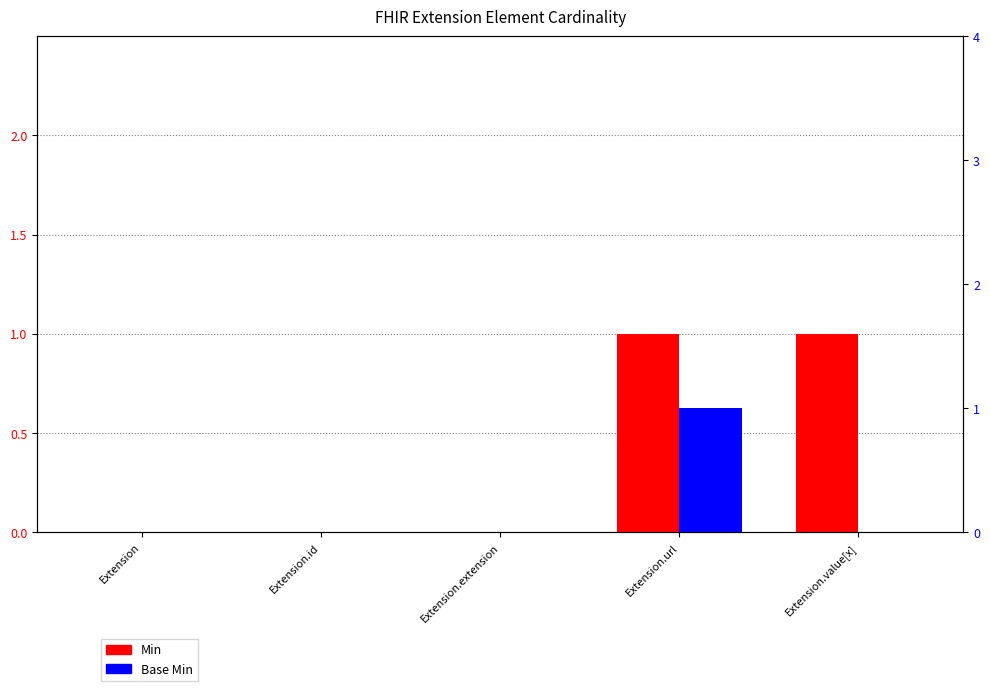

The value of Min at Extension.id is 0. True or false?

True